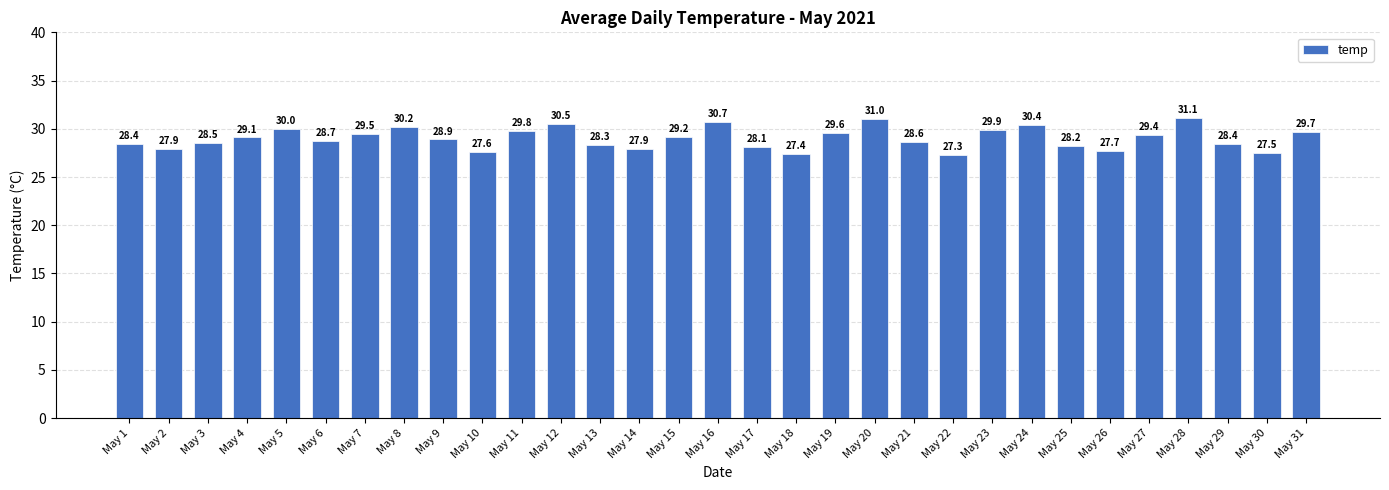

At which label does the data first exceed 28?

May 1